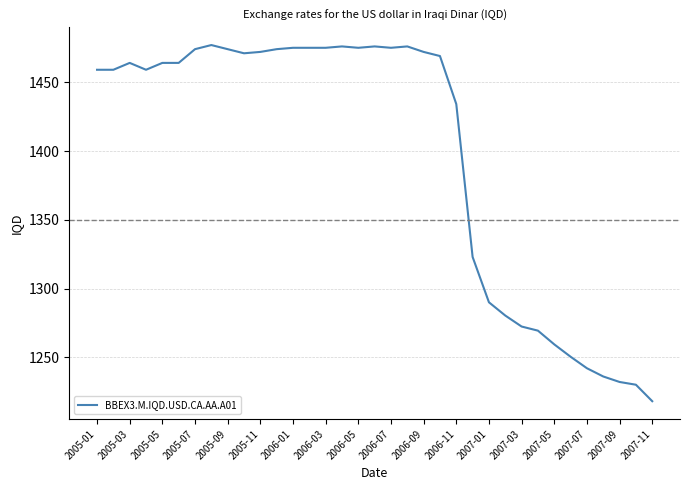

What is the smallest value displayed?

1218.0